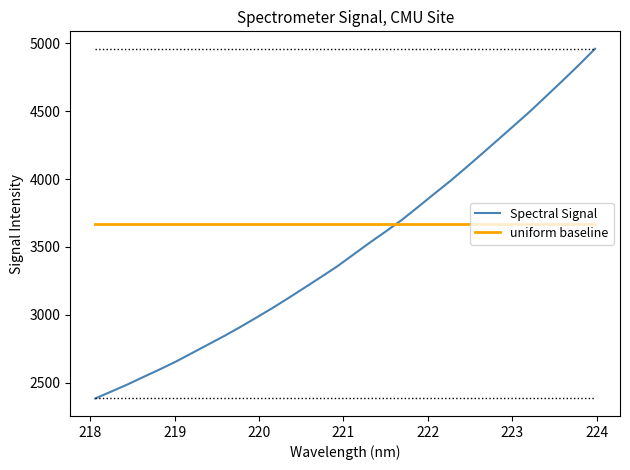

Which series ends up on top after the final intersection of uniform baseline and Spectral Signal?

Spectral Signal